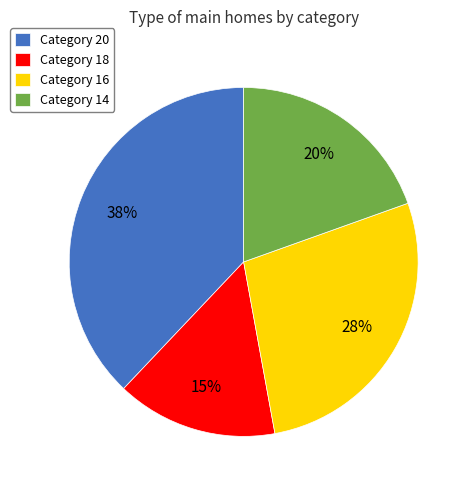

What is the ratio of the value at Category 18 to the value at Category 20?

0.4